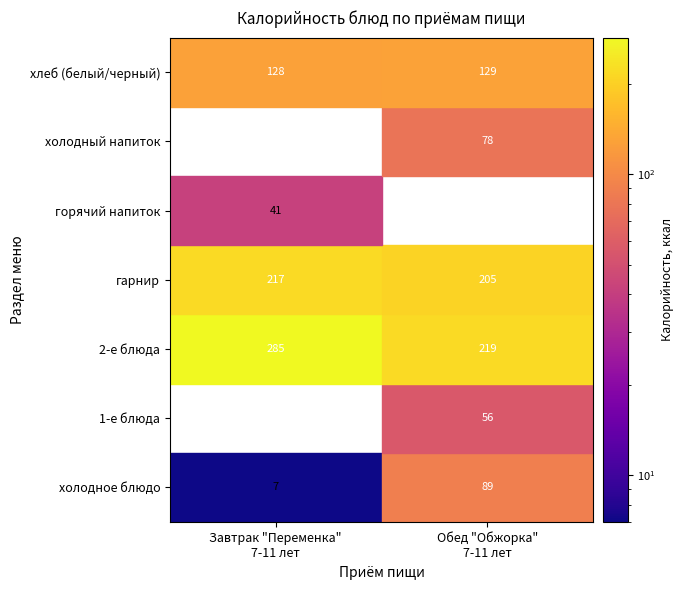

Which has a higher value, Обед "Обжорка"
7-11 лет or Завтрак "Переменка"
7-11 лет?

Обед "Обжорка"
7-11 лет